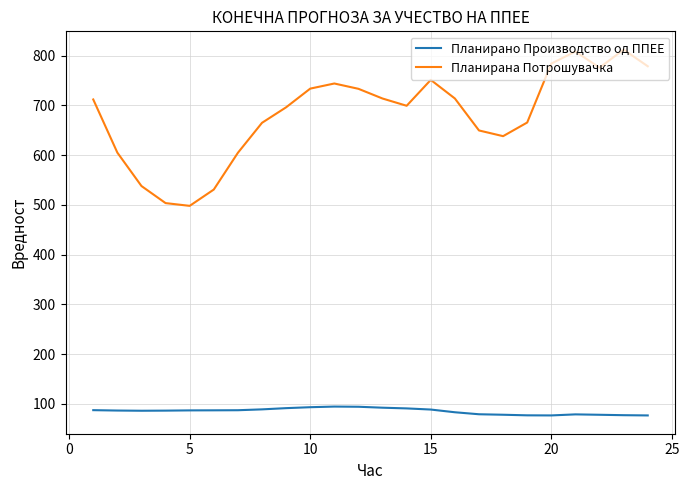

What is the maximum value for Планирано Производство од ППЕЕ?

94.3